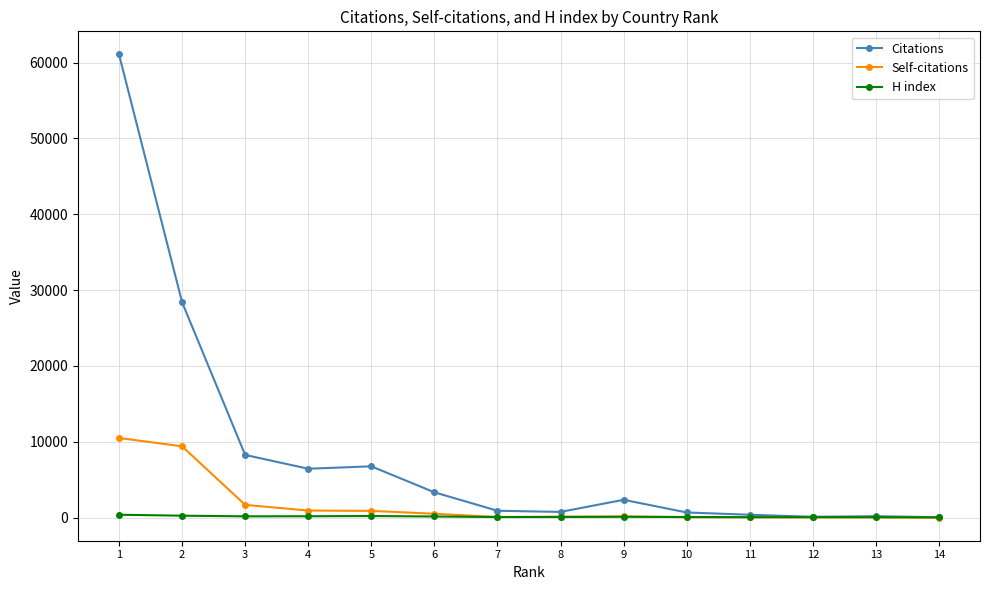

Which series has the largest total across all categories?

Citations